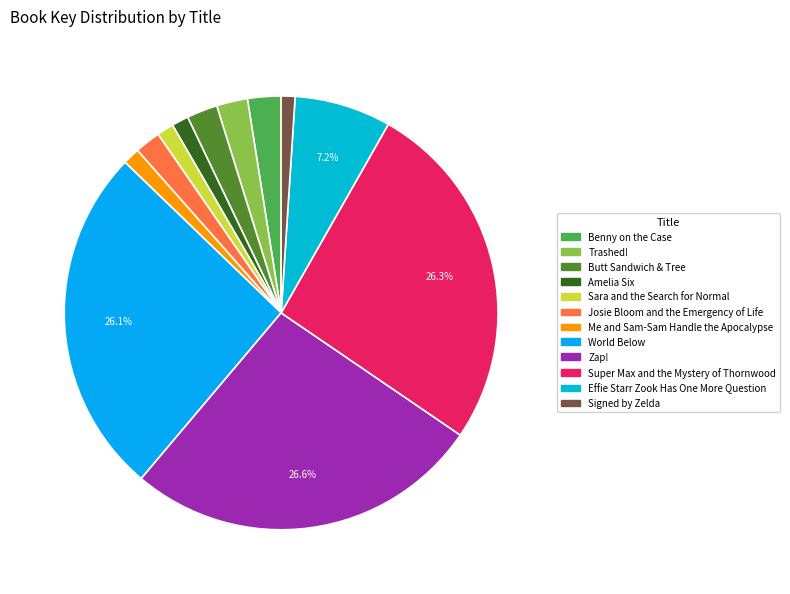

What is the smallest slice in the pie chart?

Signed by Zelda